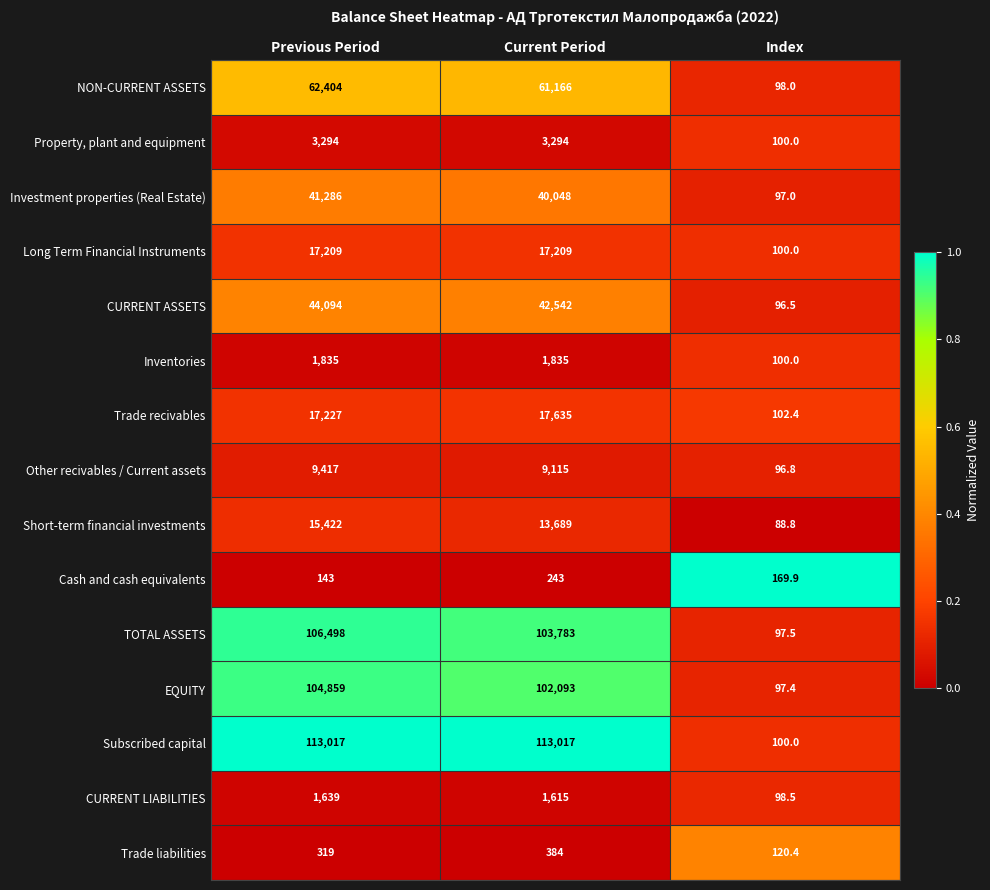

List the labels in order of Other recivables / Current assets value, smallest first.

Index, Current Period, Previous Period